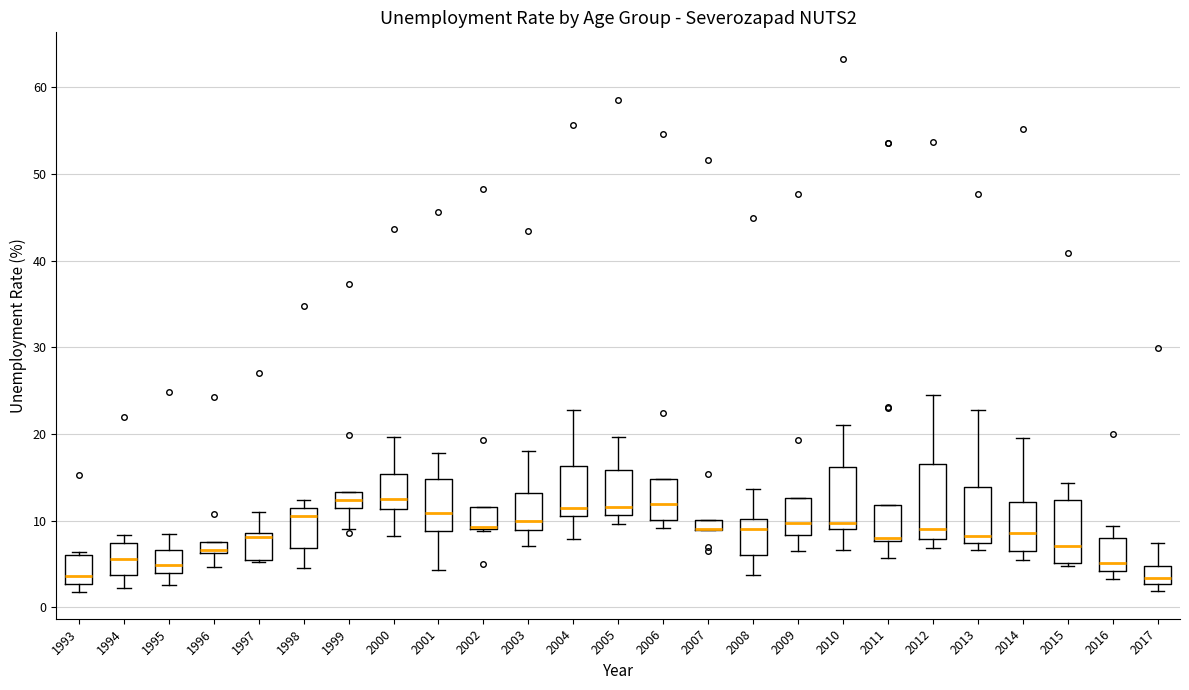

Where is the upper edge of the box at x = 2013 on the y-axis? The values are not printed on the chart, so give them approximately, as read against the axis.

14